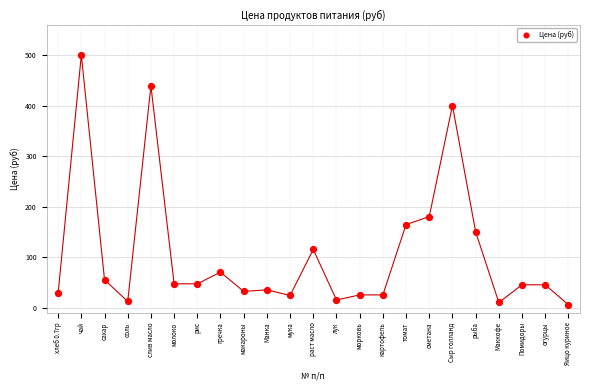

What Y value in the scatter plot is closest to 252?

180.0